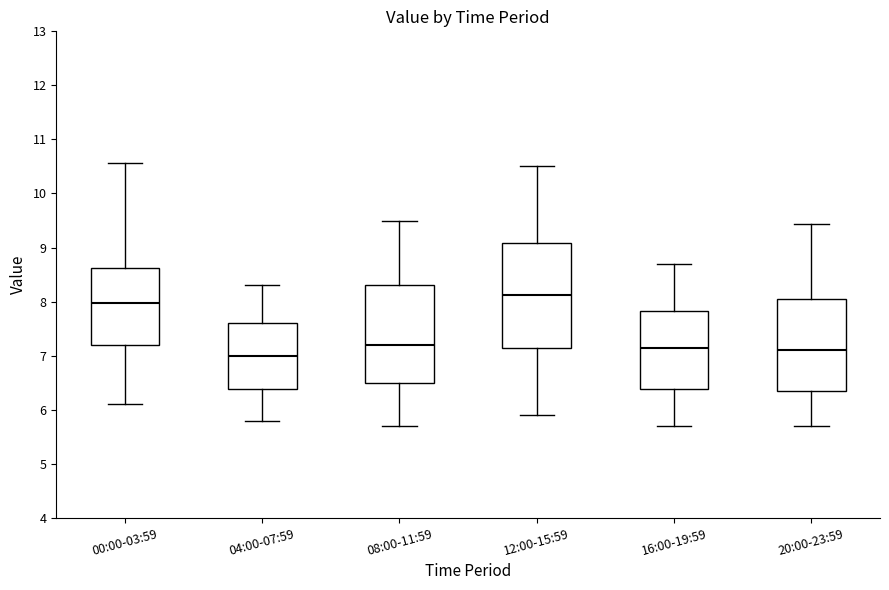

Where is the upper edge of the box for 04:00-07:59 on the y-axis? The values are not printed on the chart, so give them approximately, as read against the axis.

7.6